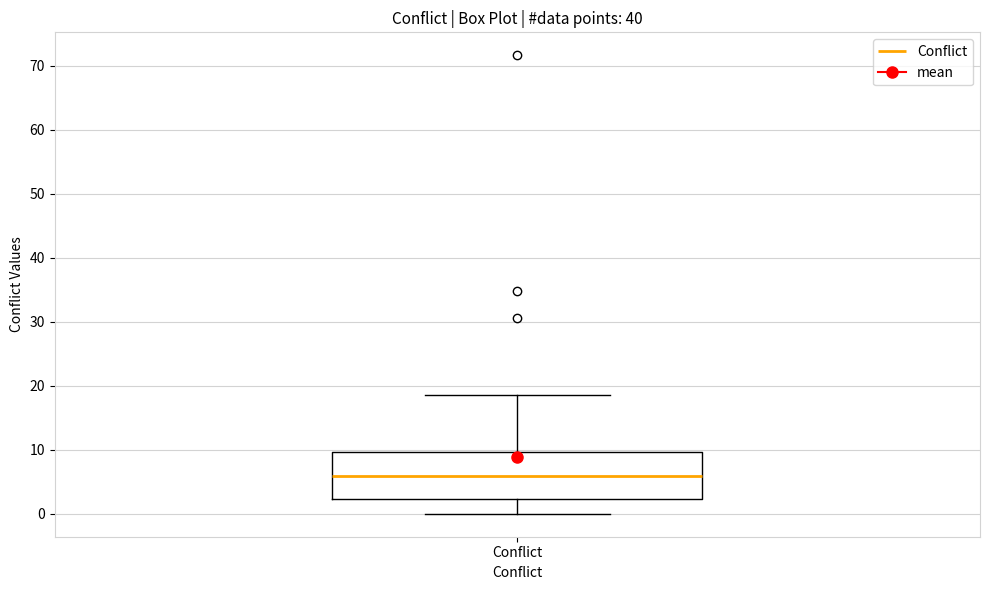

Read this box plot against the y-axis: the position of the median line, the range covered by the box, and the ends of both whiskers. The values are not printed on the chart, so give them approximately, as read against the axis.

median 6, box 2 to 10, whiskers 0 to 19